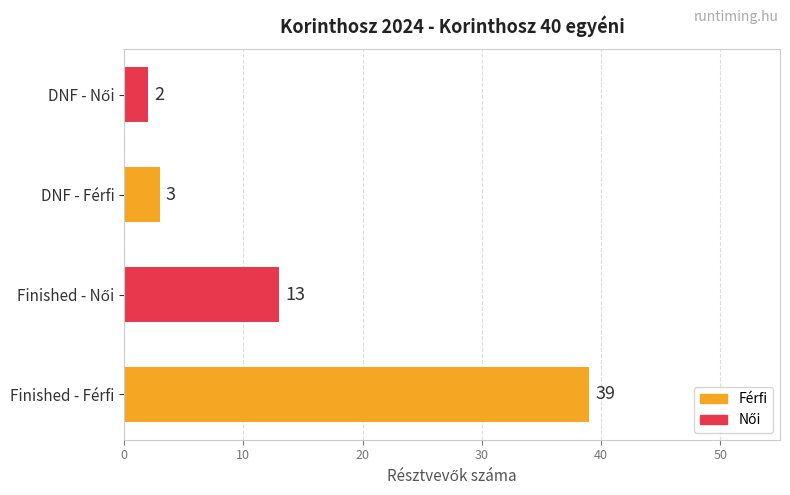

What is the change in value from Finished - Férfi to DNF - Férfi?

-36